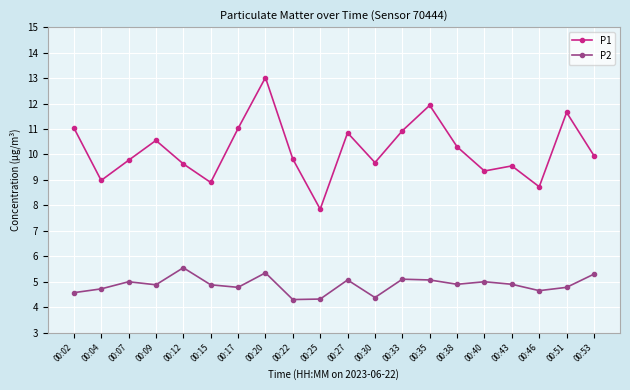

What is the difference between the maximum and minimum values in the P1 series?

5.2